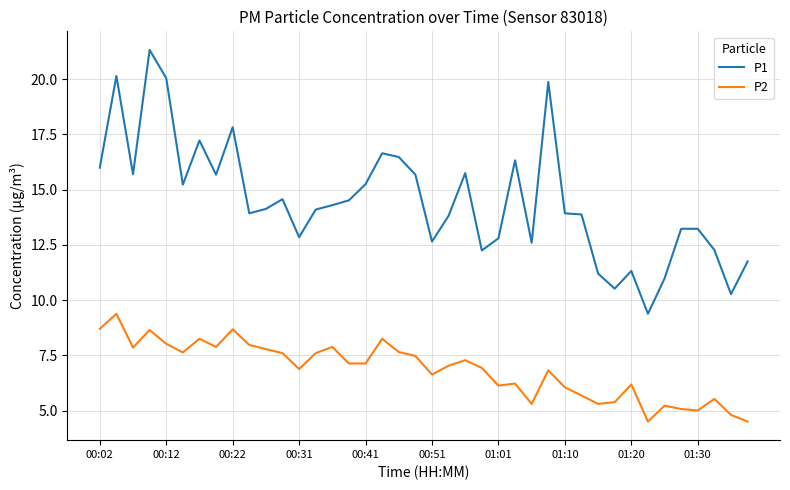

True or false: P2 and P1 cross at least once.

False